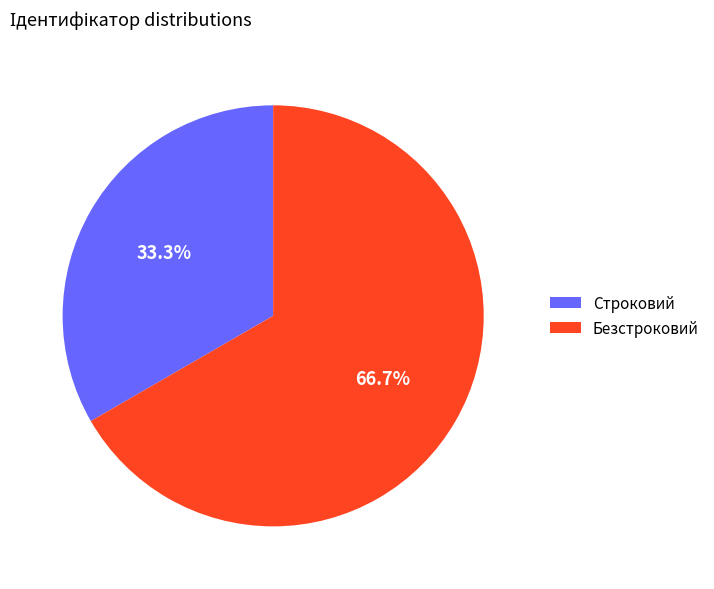

Which slice is the smallest?

Строковий